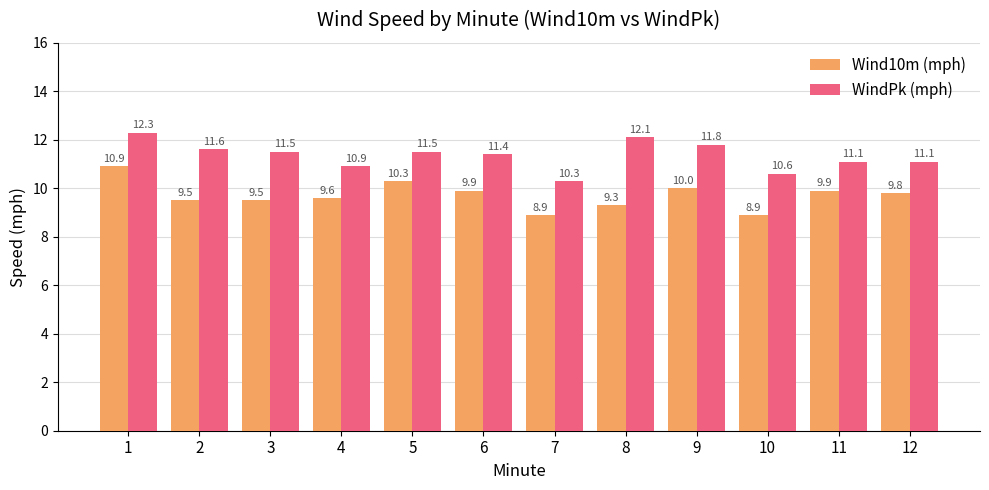

What is the value of the Wind10m (mph) bar at the 5th from the left?

10.3